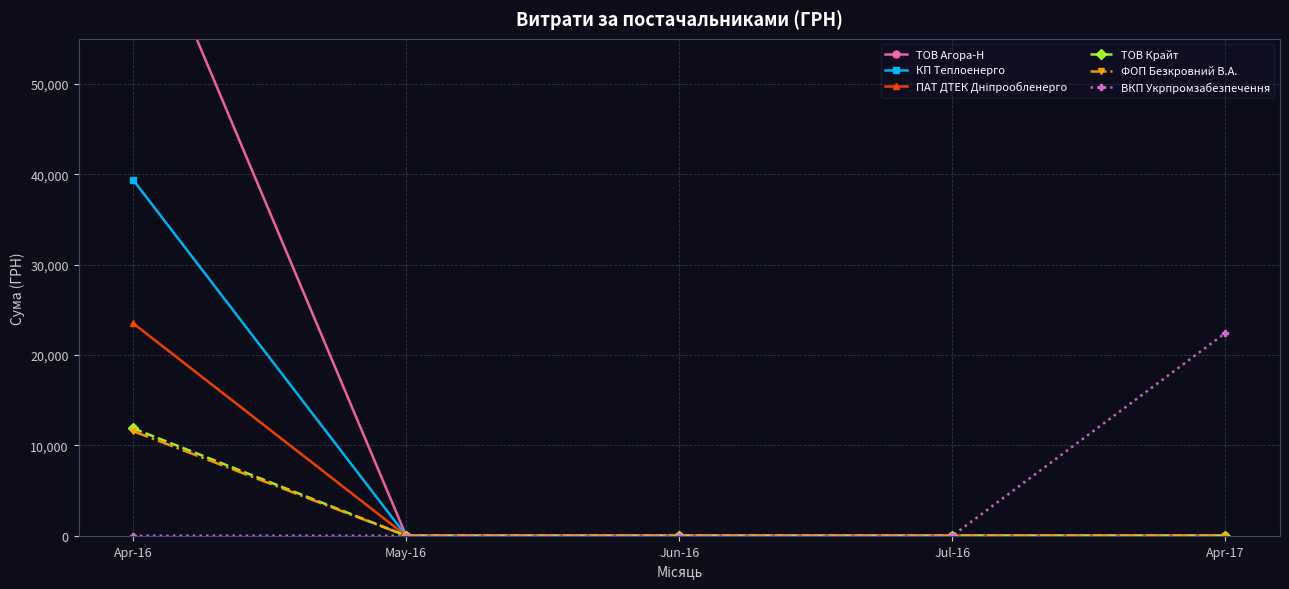

Which series has the widest spread of values?

ТОВ Агора-Н